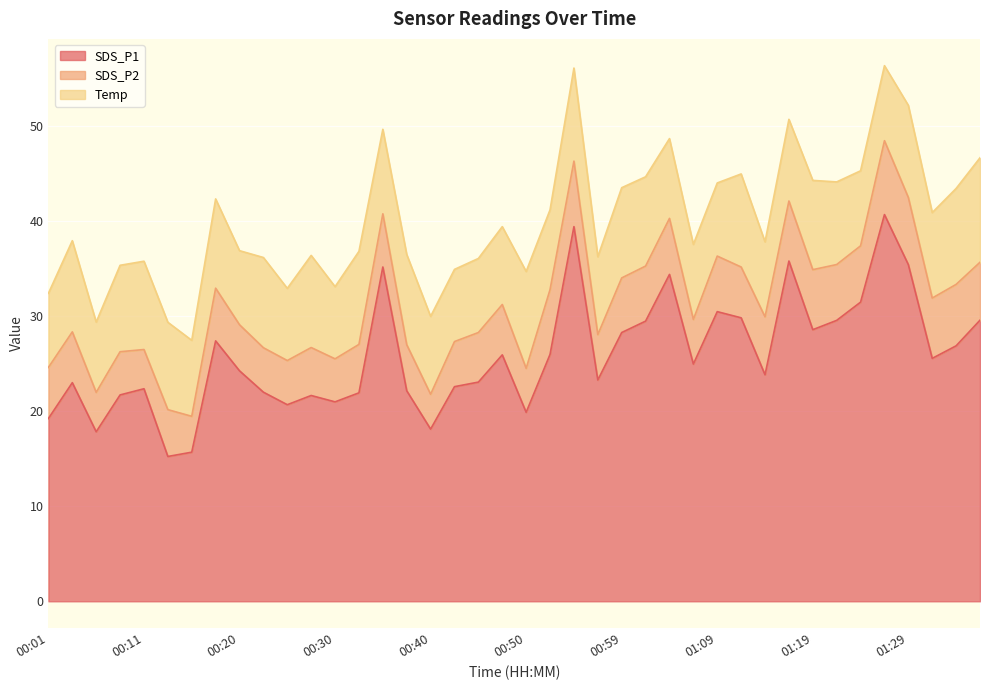

What is the label of the 9th point from the right?

01:16